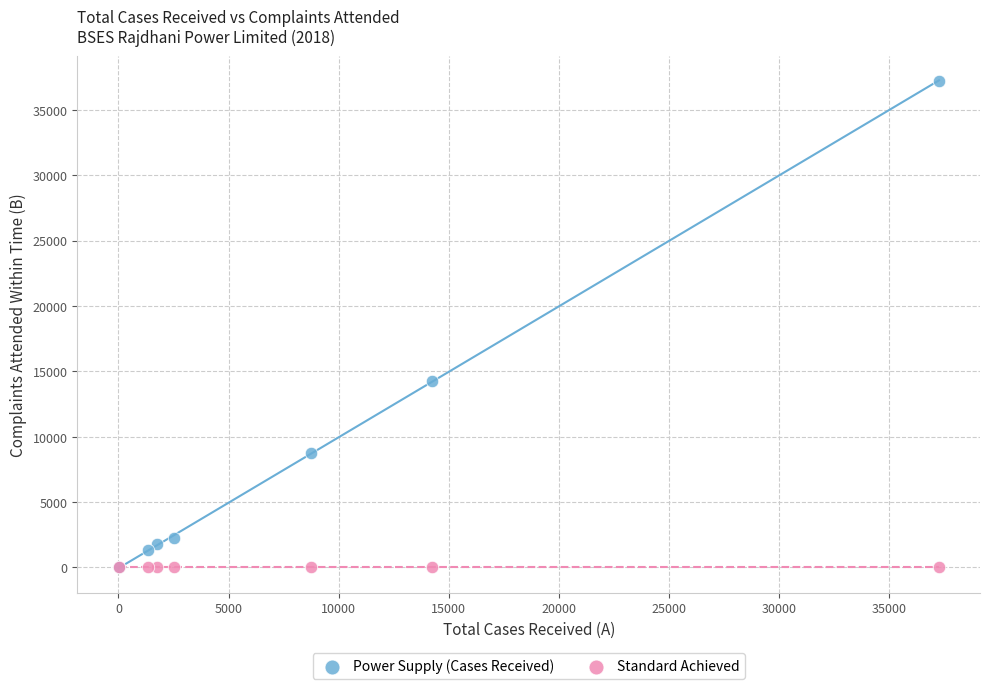

In the Power Supply (Cases Received) series, what Y value is closest to 18628?

14250.0